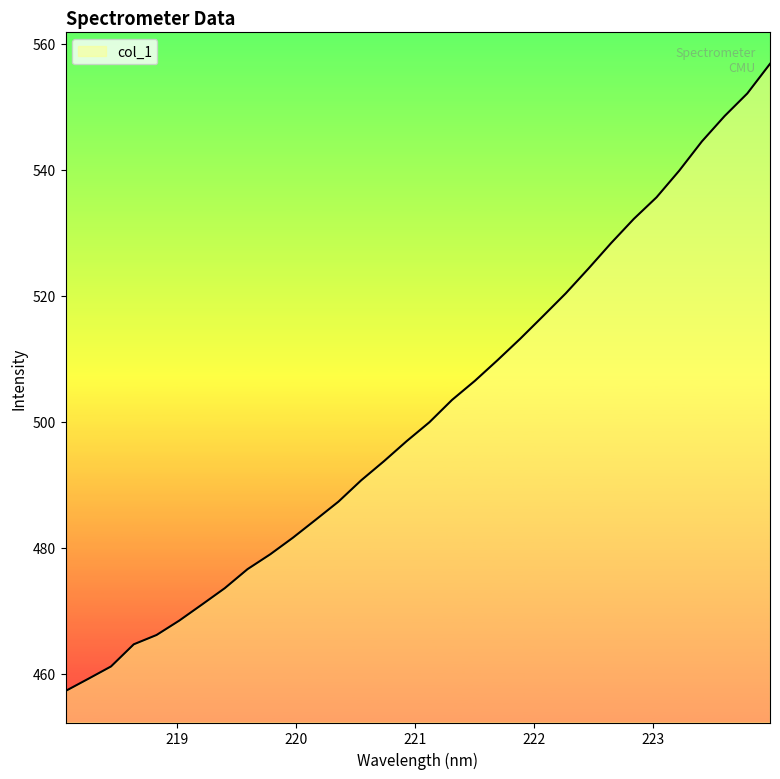

What is the greatest value displayed?

556.8